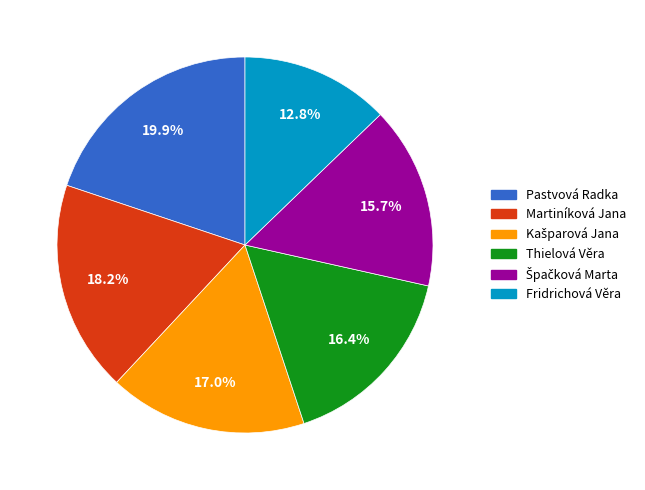

Does Thielová Věra account for over 50% of the chart?

No